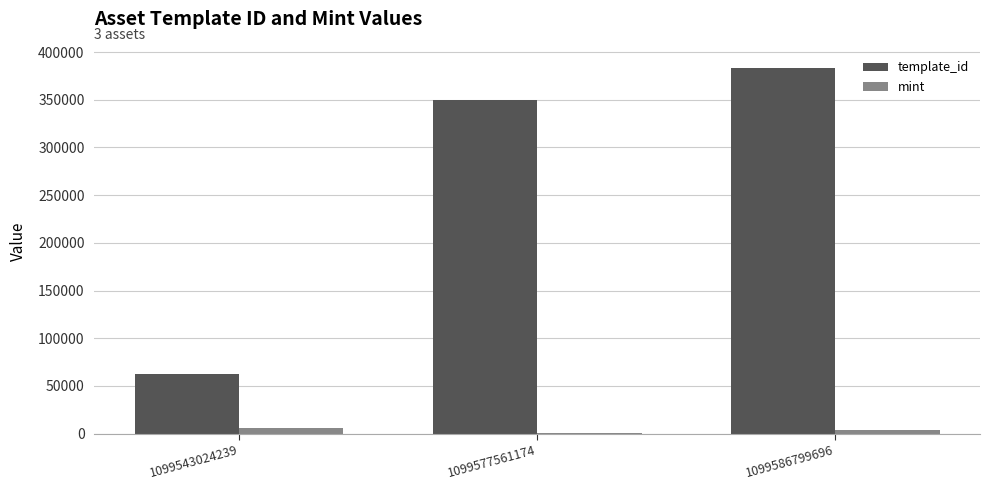

The template_id series shows 383071 at 1099586799696. True or false?

True